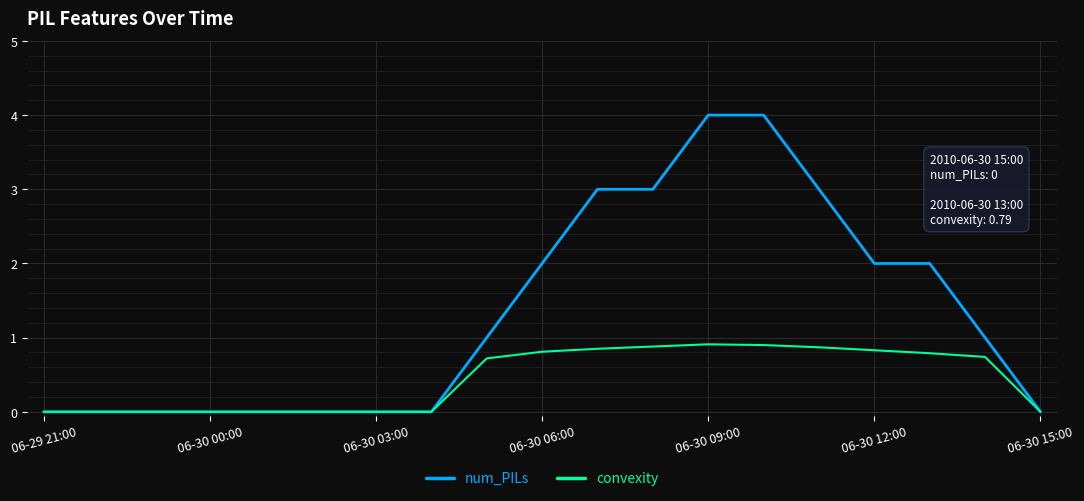

What is the highest value of the convexity series?

0.9